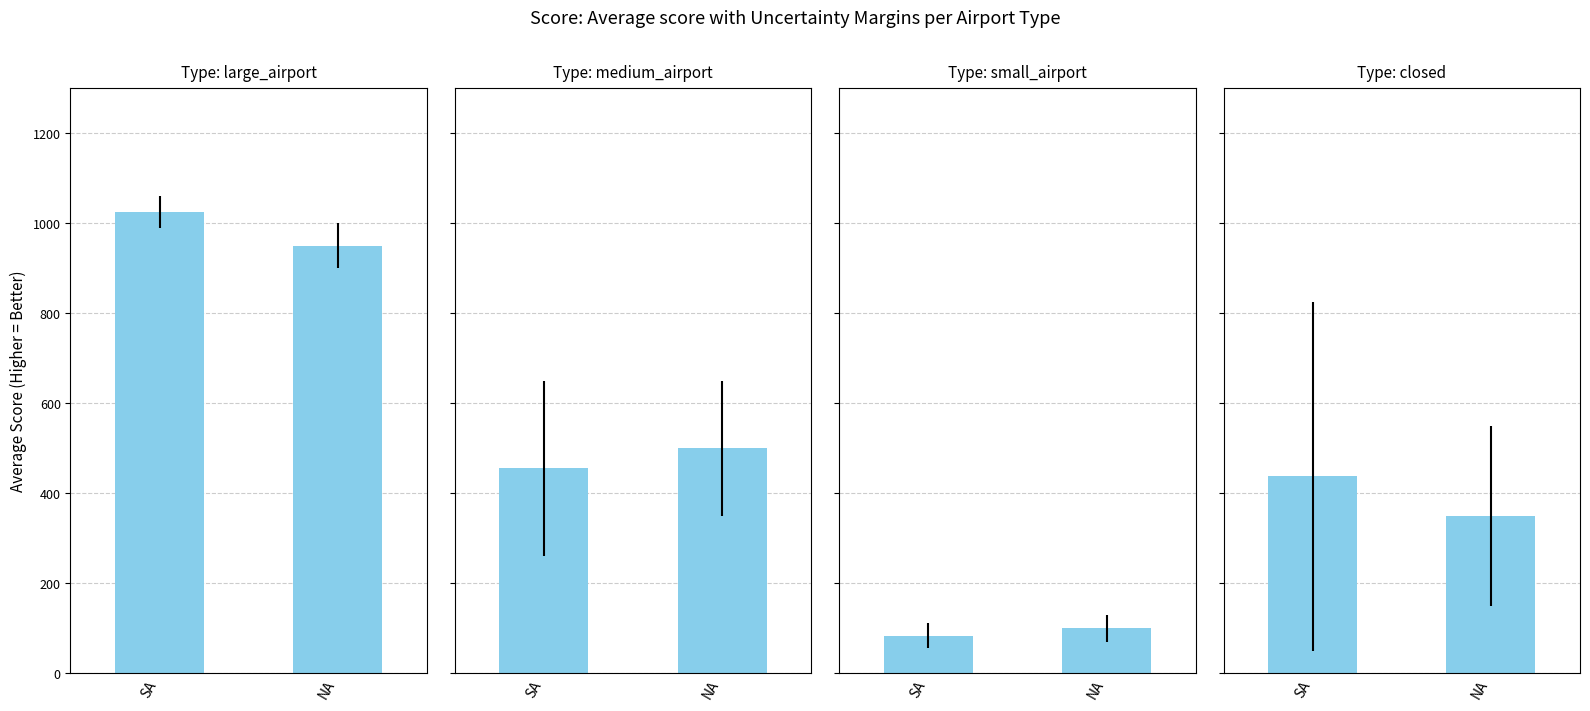

What is the approximate value at NA?

350.0